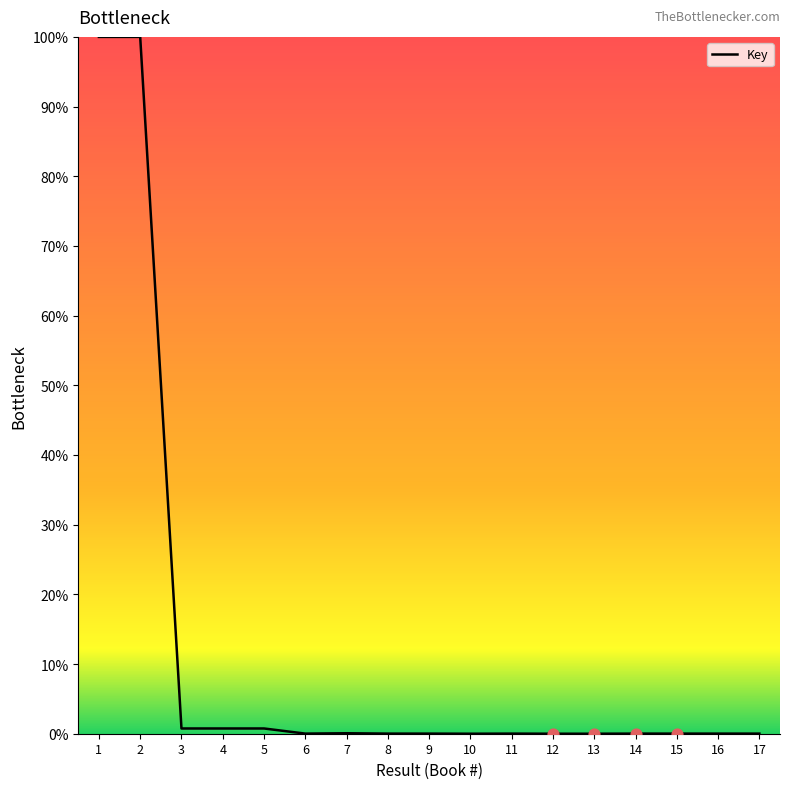

What is the maximum value shown in the chart?

100.0